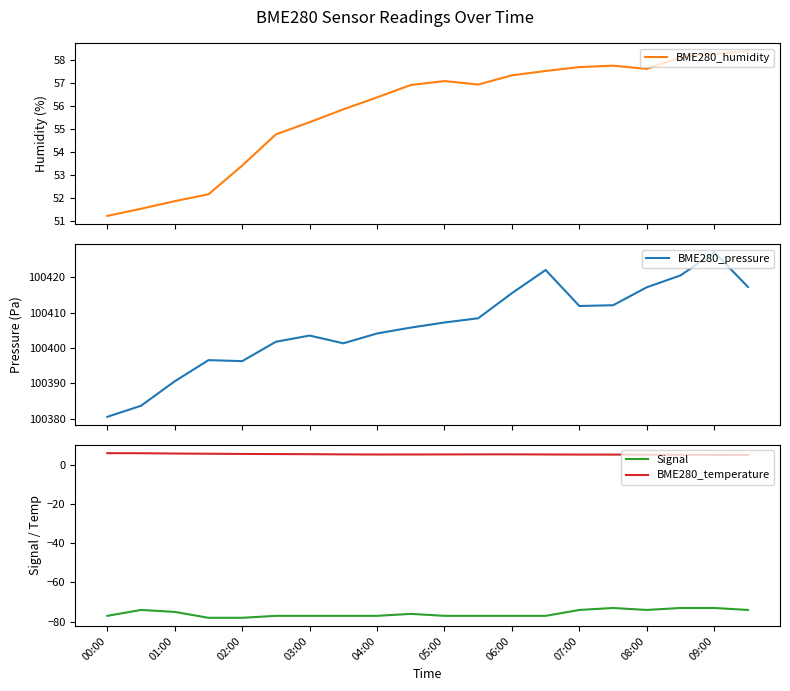

The BME280_temperature series shows 5.8 at 01:00. True or false?

True